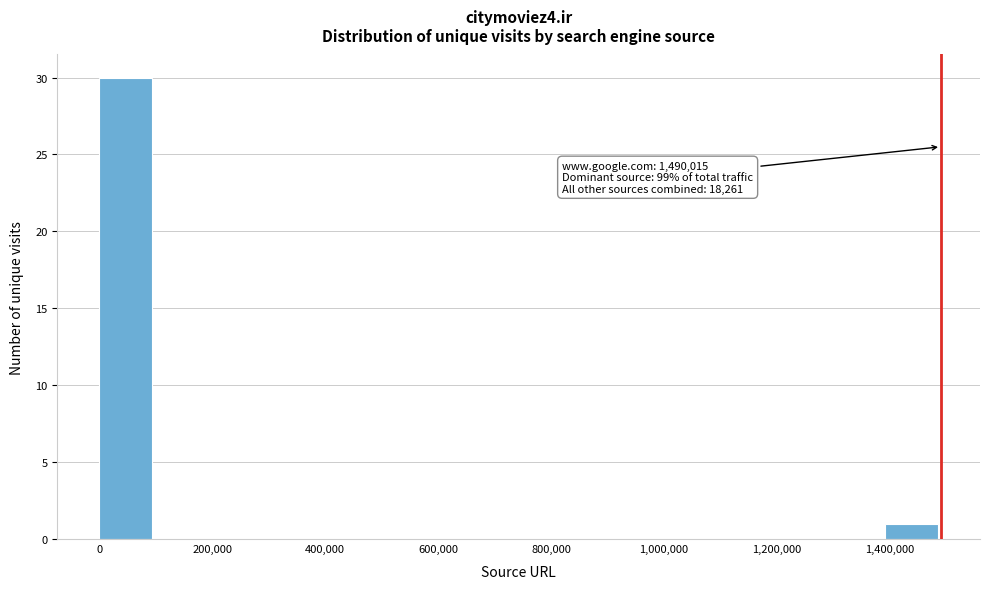

Which range on the x-axis has the tallest bar?

0 to 100000